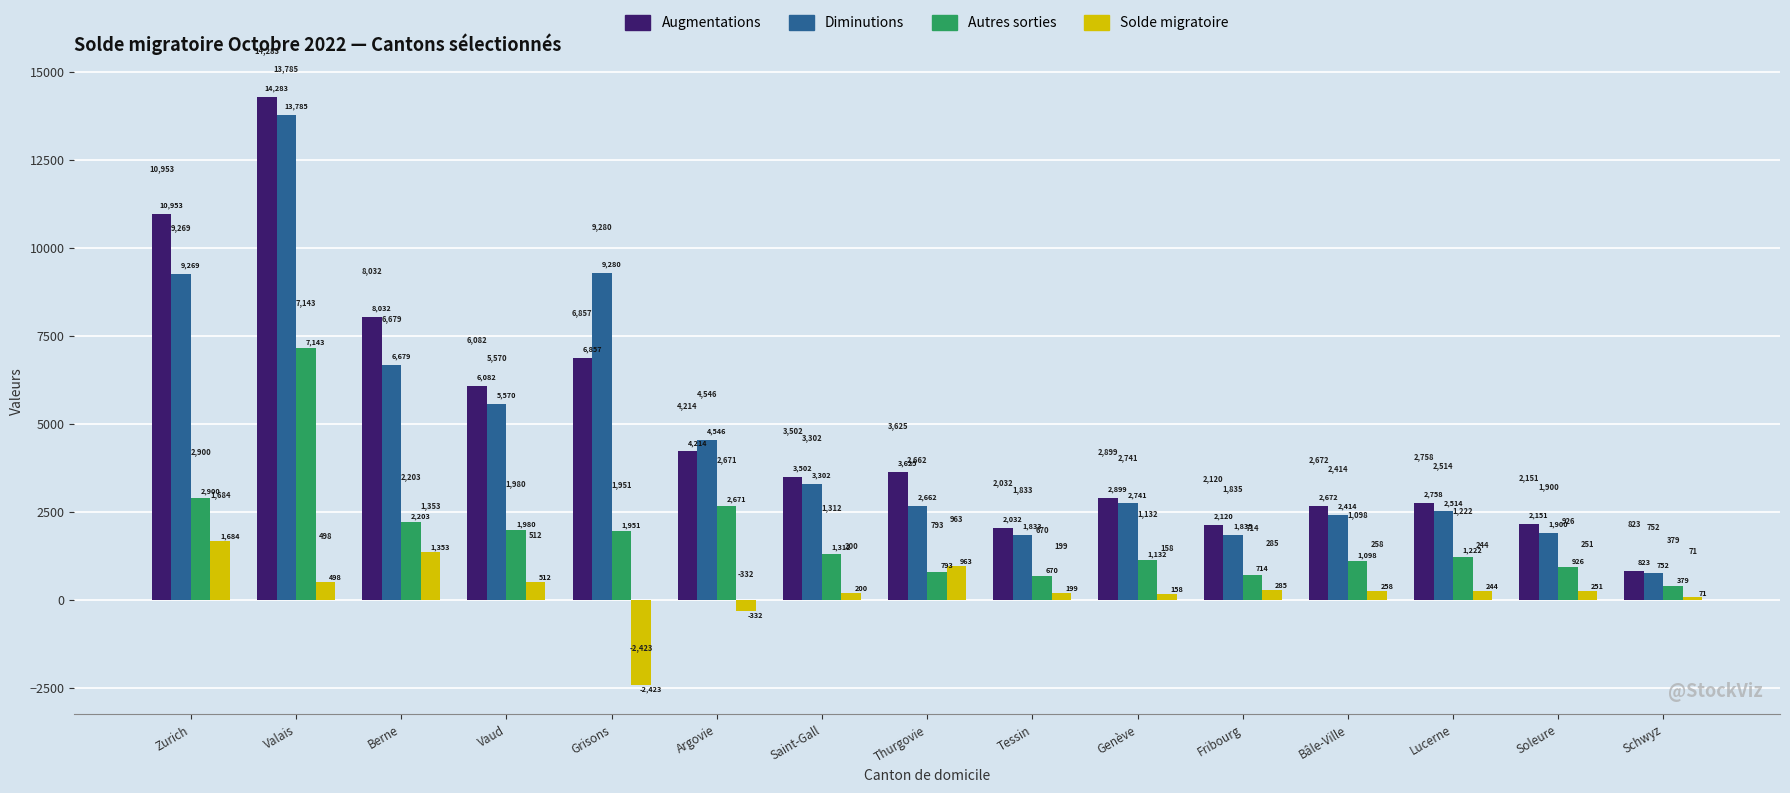

At which category does the chart reach its minimum across all series?

Grisons